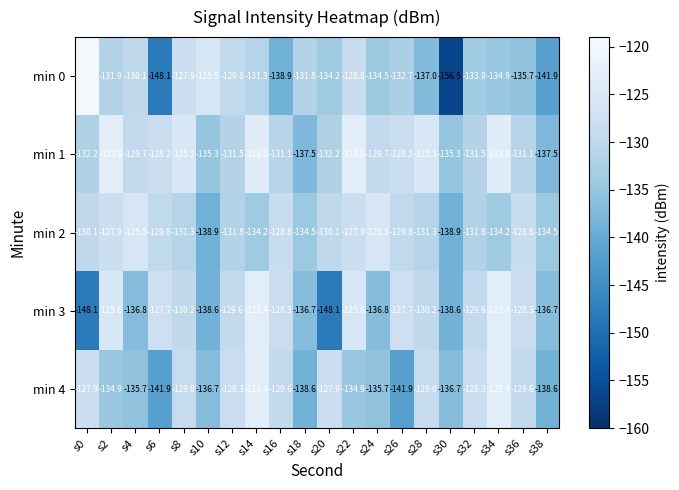

Which series has the largest range (max minus min)?

min 0